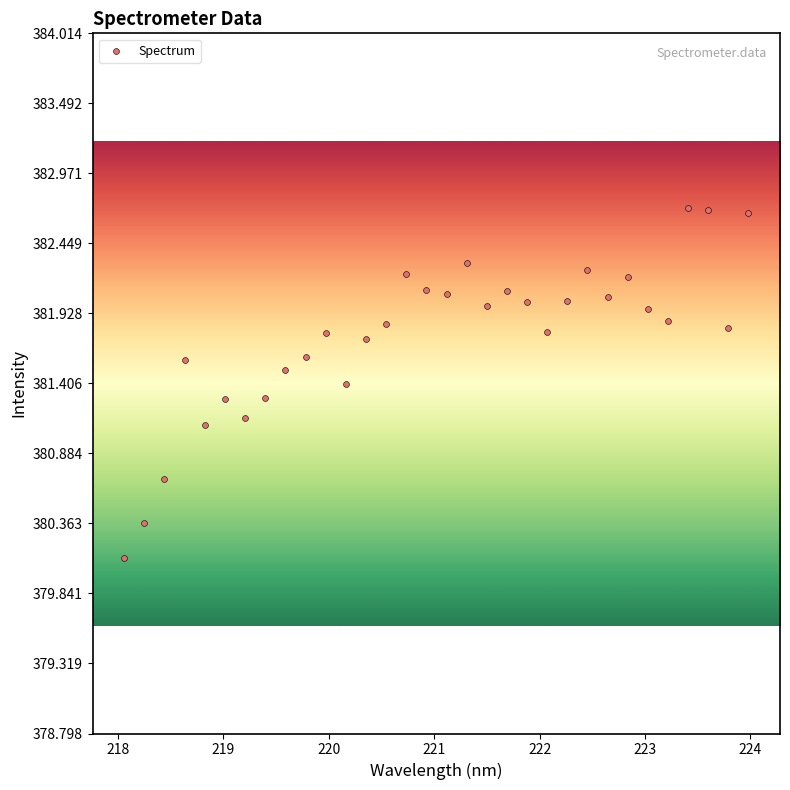

What Y value in the scatter plot is closest to 381?

381.1